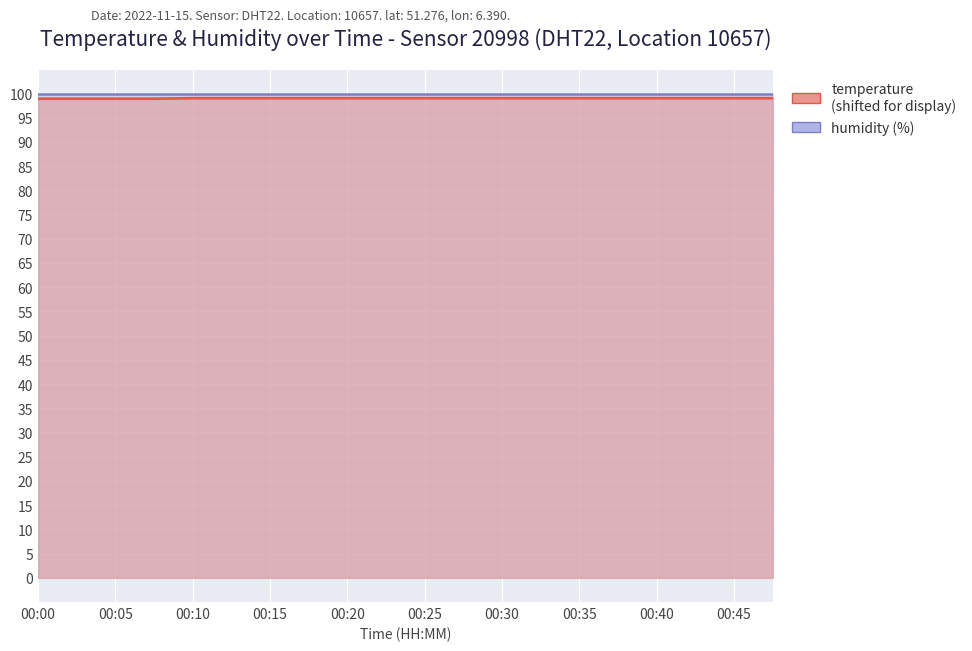

Reading right to left, what are all the values shown in this chart?

99.0	99.0	99.0	99.0	99.0	99.0	99.0	99.0	99.0	99.0	99.0	99.0	99.0	99.0	99.0	99.0	98.9	98.9	98.9	98.9